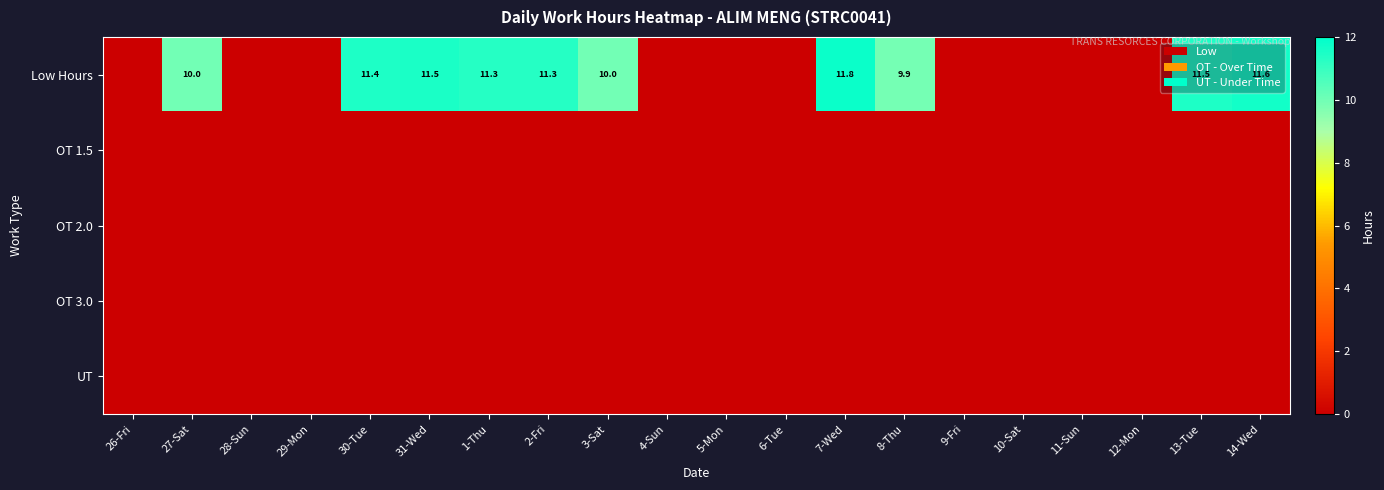

At how many categories does at least one series exceed 9?

10